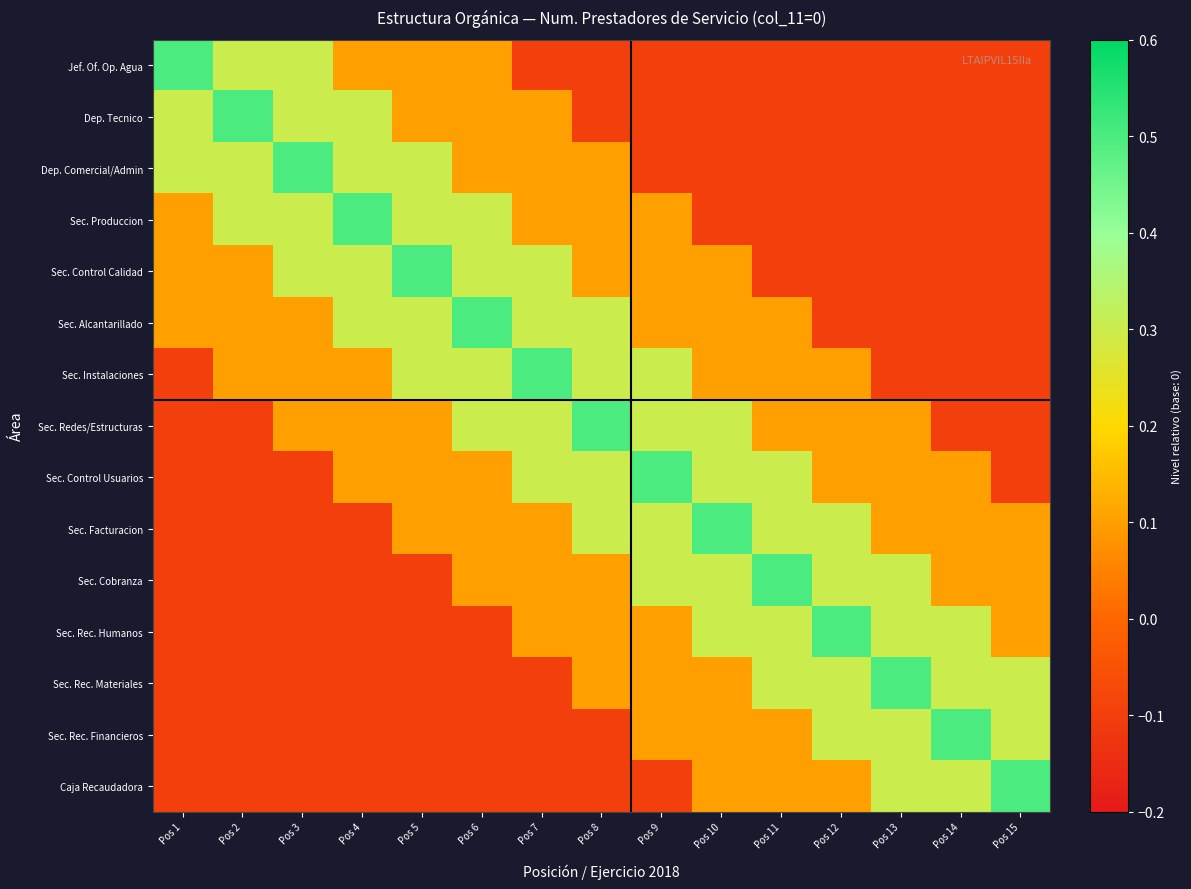

Reading right to left, what are all the values shown in this chart?

Jef. Of. Op. Agua: Pos 15=-0.1	Pos 14=-0.1	Pos 13=-0.1	Pos 12=-0.1	Pos 11=-0.1	Pos 10=-0.1	Pos 9=-0.1	Pos 8=-0.1	Pos 7=-0.1	Pos 6=0.1	Pos 5=0.1	Pos 4=0.1	Pos 3=0.3	Pos 2=0.3	Pos 1=0.5
Dep. Tecnico: Pos 15=-0.1	Pos 14=-0.1	Pos 13=-0.1	Pos 12=-0.1	Pos 11=-0.1	Pos 10=-0.1	Pos 9=-0.1	Pos 8=-0.1	Pos 7=0.1	Pos 6=0.1	Pos 5=0.1	Pos 4=0.3	Pos 3=0.3	Pos 2=0.5	Pos 1=0.3
Dep. Comercial/Admin: Pos 15=-0.1	Pos 14=-0.1	Pos 13=-0.1	Pos 12=-0.1	Pos 11=-0.1	Pos 10=-0.1	Pos 9=-0.1	Pos 8=0.1	Pos 7=0.1	Pos 6=0.1	Pos 5=0.3	Pos 4=0.3	Pos 3=0.5	Pos 2=0.3	Pos 1=0.3
Sec. Produccion: Pos 15=-0.1	Pos 14=-0.1	Pos 13=-0.1	Pos 12=-0.1	Pos 11=-0.1	Pos 10=-0.1	Pos 9=0.1	Pos 8=0.1	Pos 7=0.1	Pos 6=0.3	Pos 5=0.3	Pos 4=0.5	Pos 3=0.3	Pos 2=0.3	Pos 1=0.1
Sec. Control Calidad: Pos 15=-0.1	Pos 14=-0.1	Pos 13=-0.1	Pos 12=-0.1	Pos 11=-0.1	Pos 10=0.1	Pos 9=0.1	Pos 8=0.1	Pos 7=0.3	Pos 6=0.3	Pos 5=0.5	Pos 4=0.3	Pos 3=0.3	Pos 2=0.1	Pos 1=0.1
Sec. Alcantarillado: Pos 15=-0.1	Pos 14=-0.1	Pos 13=-0.1	Pos 12=-0.1	Pos 11=0.1	Pos 10=0.1	Pos 9=0.1	Pos 8=0.3	Pos 7=0.3	Pos 6=0.5	Pos 5=0.3	Pos 4=0.3	Pos 3=0.1	Pos 2=0.1	Pos 1=0.1
Sec. Instalaciones: Pos 15=-0.1	Pos 14=-0.1	Pos 13=-0.1	Pos 12=0.1	Pos 11=0.1	Pos 10=0.1	Pos 9=0.3	Pos 8=0.3	Pos 7=0.5	Pos 6=0.3	Pos 5=0.3	Pos 4=0.1	Pos 3=0.1	Pos 2=0.1	Pos 1=-0.1
Sec. Redes/Estructuras: Pos 15=-0.1	Pos 14=-0.1	Pos 13=0.1	Pos 12=0.1	Pos 11=0.1	Pos 10=0.3	Pos 9=0.3	Pos 8=0.5	Pos 7=0.3	Pos 6=0.3	Pos 5=0.1	Pos 4=0.1	Pos 3=0.1	Pos 2=-0.1	Pos 1=-0.1
Sec. Control Usuarios: Pos 15=-0.1	Pos 14=0.1	Pos 13=0.1	Pos 12=0.1	Pos 11=0.3	Pos 10=0.3	Pos 9=0.5	Pos 8=0.3	Pos 7=0.3	Pos 6=0.1	Pos 5=0.1	Pos 4=0.1	Pos 3=-0.1	Pos 2=-0.1	Pos 1=-0.1
Sec. Facturacion: Pos 15=0.1	Pos 14=0.1	Pos 13=0.1	Pos 12=0.3	Pos 11=0.3	Pos 10=0.5	Pos 9=0.3	Pos 8=0.3	Pos 7=0.1	Pos 6=0.1	Pos 5=0.1	Pos 4=-0.1	Pos 3=-0.1	Pos 2=-0.1	Pos 1=-0.1
Sec. Cobranza: Pos 15=0.1	Pos 14=0.1	Pos 13=0.3	Pos 12=0.3	Pos 11=0.5	Pos 10=0.3	Pos 9=0.3	Pos 8=0.1	Pos 7=0.1	Pos 6=0.1	Pos 5=-0.1	Pos 4=-0.1	Pos 3=-0.1	Pos 2=-0.1	Pos 1=-0.1
Sec. Rec. Humanos: Pos 15=0.1	Pos 14=0.3	Pos 13=0.3	Pos 12=0.5	Pos 11=0.3	Pos 10=0.3	Pos 9=0.1	Pos 8=0.1	Pos 7=0.1	Pos 6=-0.1	Pos 5=-0.1	Pos 4=-0.1	Pos 3=-0.1	Pos 2=-0.1	Pos 1=-0.1
Sec. Rec. Materiales: Pos 15=0.3	Pos 14=0.3	Pos 13=0.5	Pos 12=0.3	Pos 11=0.3	Pos 10=0.1	Pos 9=0.1	Pos 8=0.1	Pos 7=-0.1	Pos 6=-0.1	Pos 5=-0.1	Pos 4=-0.1	Pos 3=-0.1	Pos 2=-0.1	Pos 1=-0.1
Sec. Rec. Financieros: Pos 15=0.3	Pos 14=0.5	Pos 13=0.3	Pos 12=0.3	Pos 11=0.1	Pos 10=0.1	Pos 9=0.1	Pos 8=-0.1	Pos 7=-0.1	Pos 6=-0.1	Pos 5=-0.1	Pos 4=-0.1	Pos 3=-0.1	Pos 2=-0.1	Pos 1=-0.1
Caja Recaudadora: Pos 15=0.5	Pos 14=0.3	Pos 13=0.3	Pos 12=0.1	Pos 11=0.1	Pos 10=0.1	Pos 9=-0.1	Pos 8=-0.1	Pos 7=-0.1	Pos 6=-0.1	Pos 5=-0.1	Pos 4=-0.1	Pos 3=-0.1	Pos 2=-0.1	Pos 1=-0.1